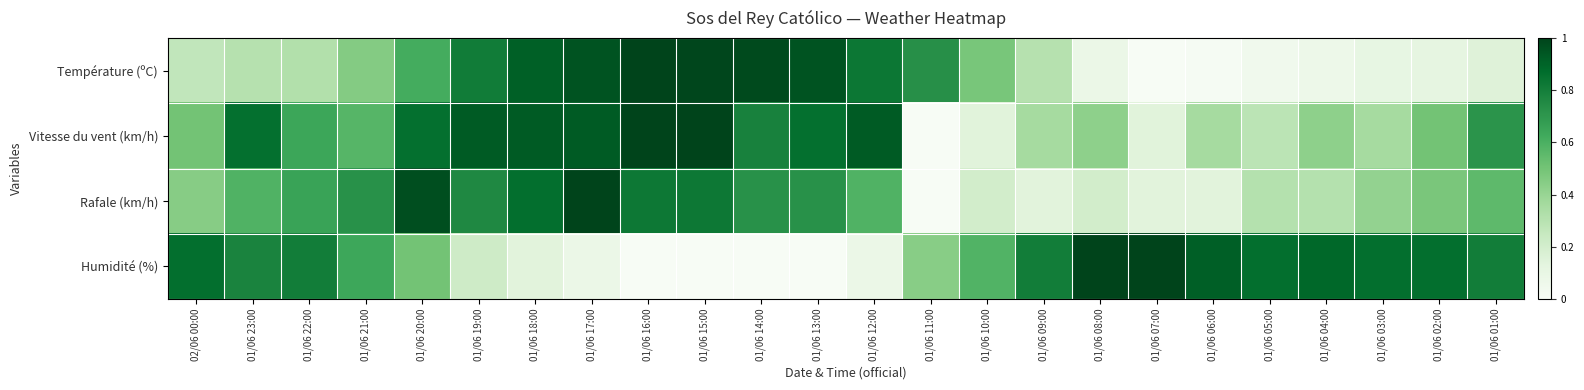

Which has a higher value, 01/06 15:00 or 01/06 23:00?

01/06 15:00